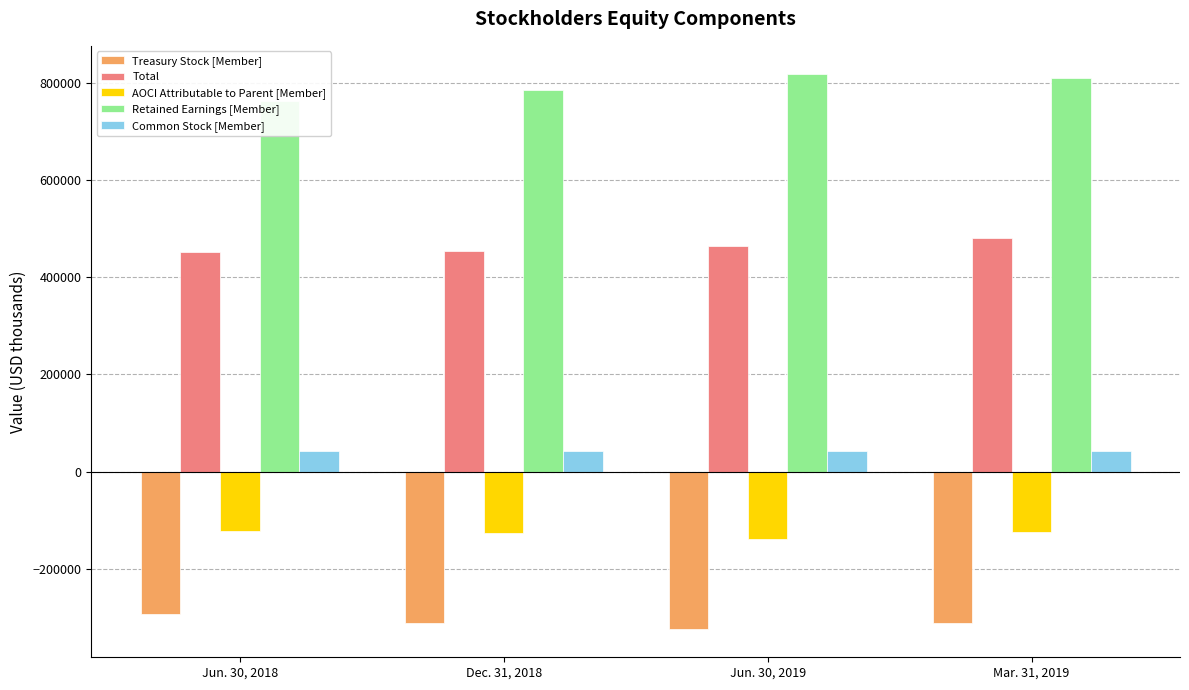

What is the highest value of the Total series?

479617